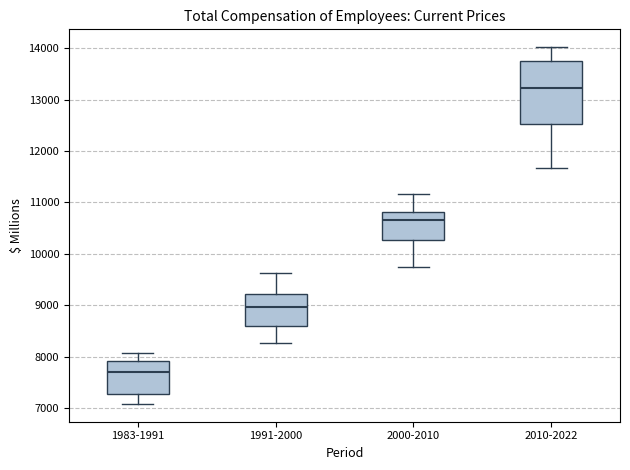

Reading left to right, read every box against the y-axis: the position of its median line, the range the box covers, and the ends of its whiskers. The values are not printed on the chart, so give them approximately, as read against the axis.

1983-1991: median 7700, box 7300 to 7900, whiskers 7100 to 8100
1991-2000: median 9000, box 8600 to 9200, whiskers 8300 to 9600
2000-2010: median 10700, box 10300 to 10800, whiskers 9700 to 11200
2010-2022: median 13200, box 12500 to 13700, whiskers 11700 to 14000